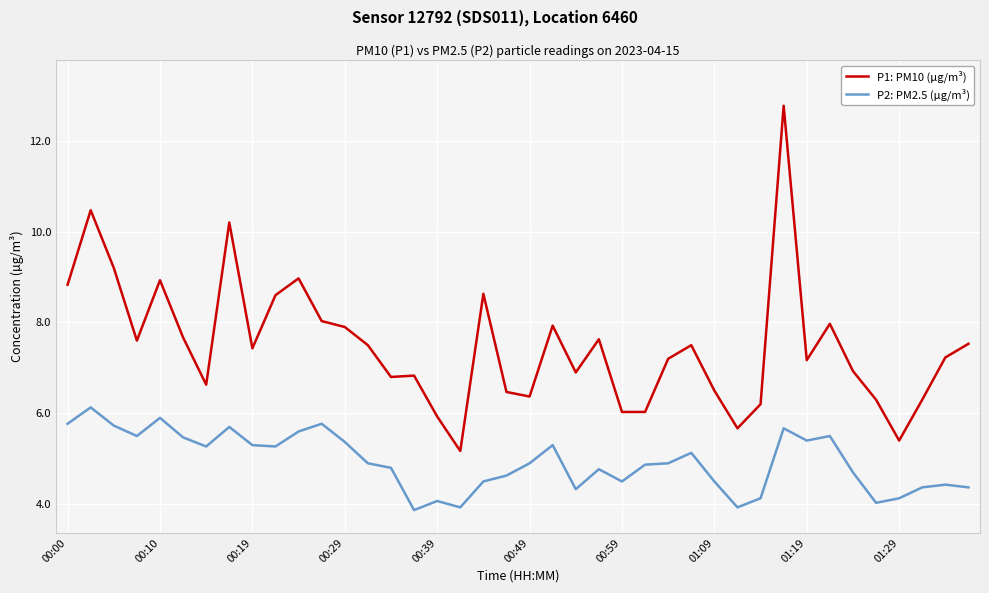

Which series has the widest spread of values?

P1: PM10 (µg/m³)